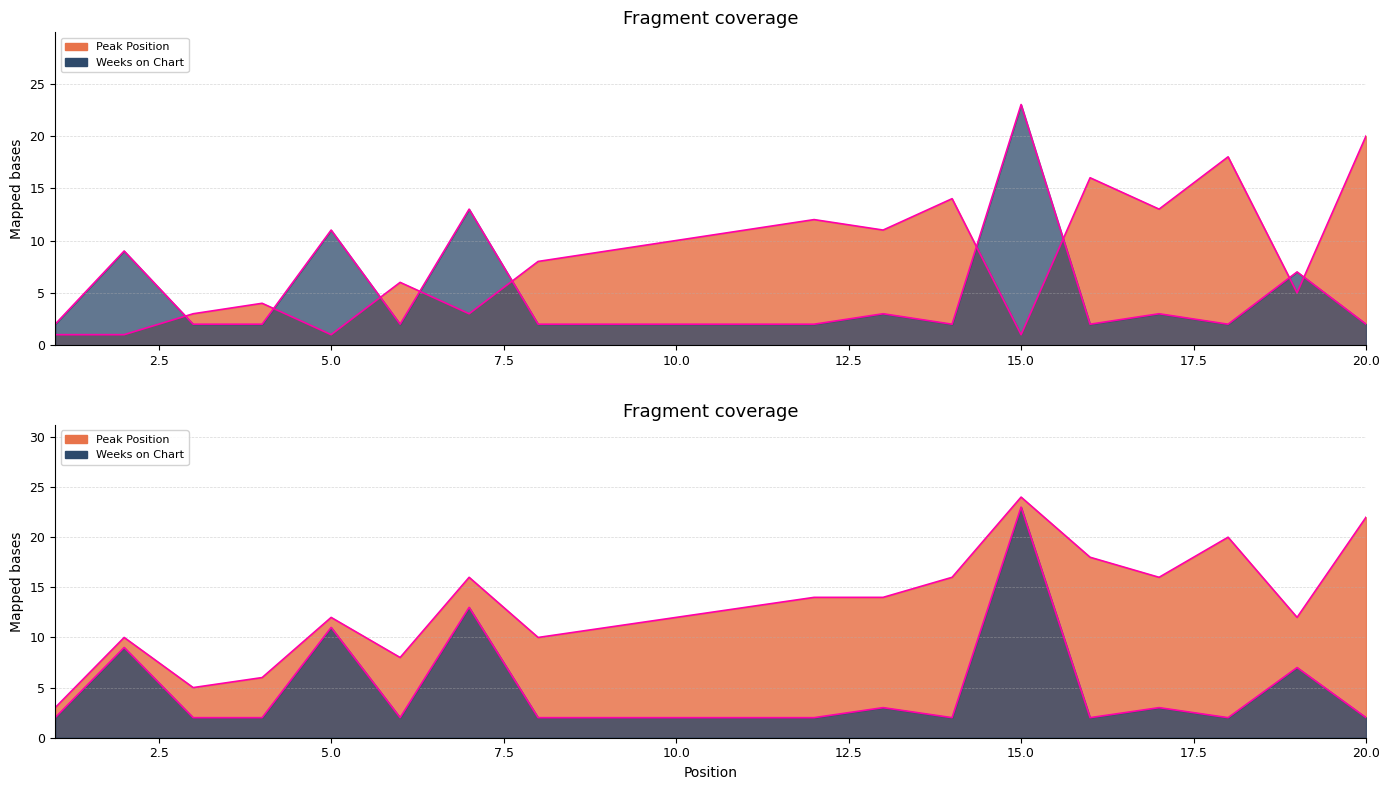

Which series has the largest range (max minus min)?

Weeks on Chart